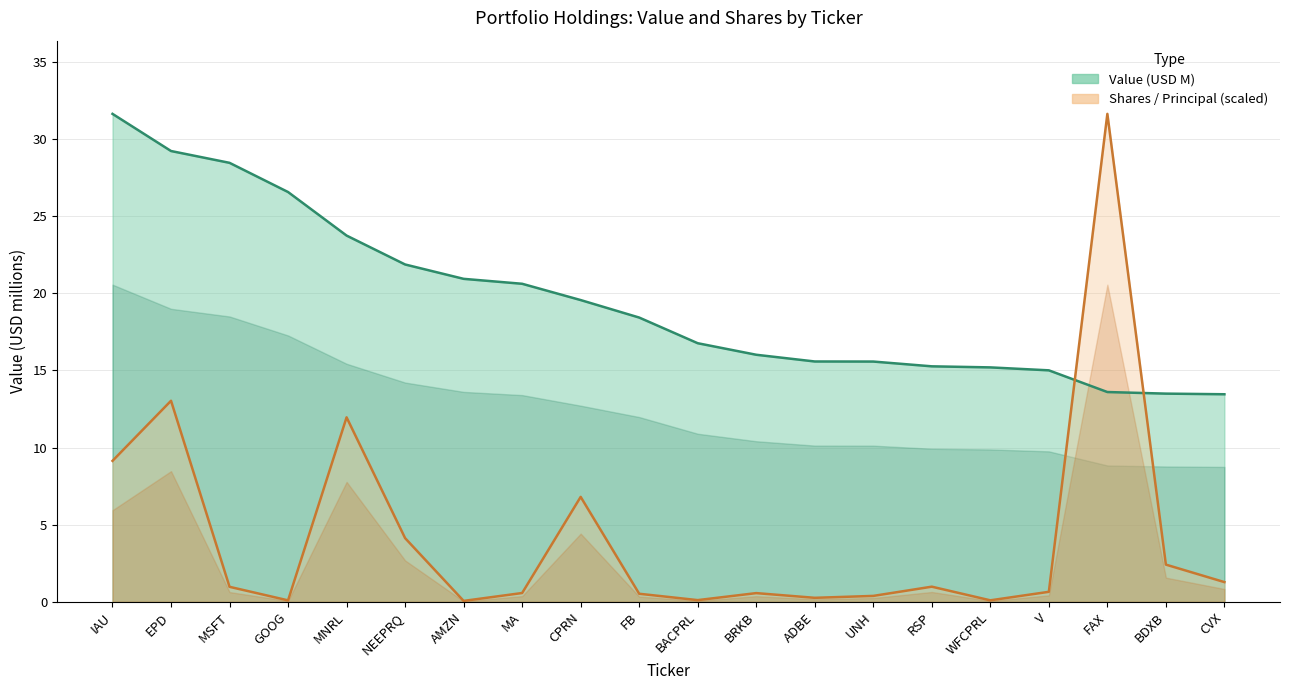

What is the label of the 7th point from the right?

UNH